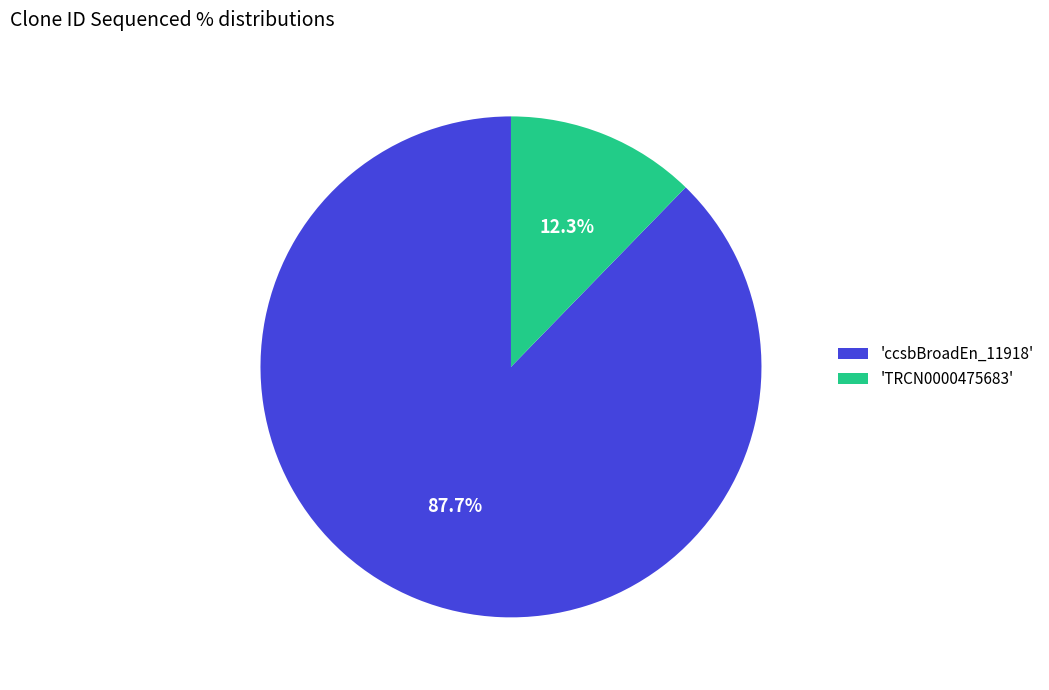

How much of the chart is everything except 'TRCN0000475683'?

87.7%